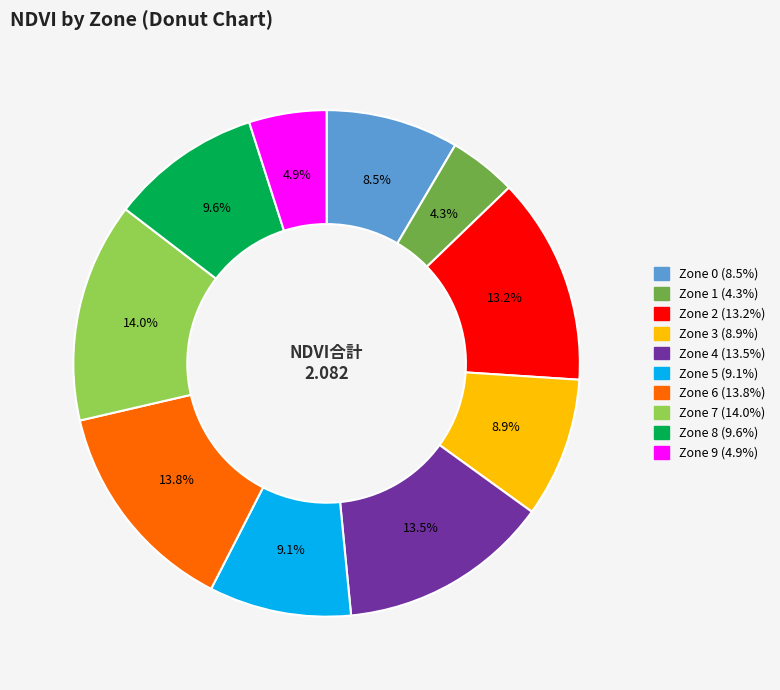

Between Zone 1 and Zone 8, which is larger?

Zone 8